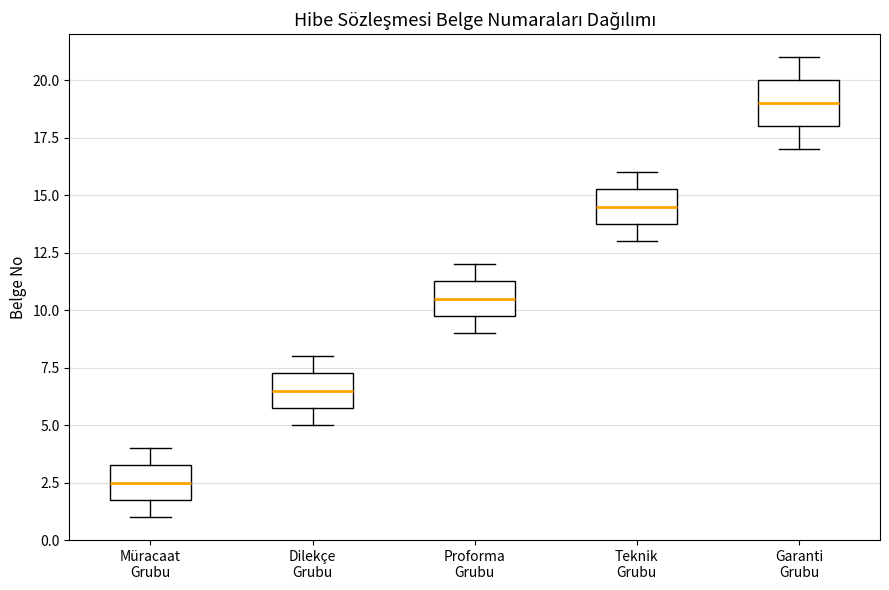

Reading left to right, read every box against the y-axis: the position of its median line, the range the box covers, and the ends of its whiskers. The values are not printed on the chart, so give them approximately, as read against the axis.

Müracaat Grubu: median 2.5, box 2.0 to 3.5, whiskers 1.0 to 4.0
Dilekçe Grubu: median 6.5, box 6.0 to 7.5, whiskers 5.0 to 8.0
Proforma Grubu: median 10.5, box 10.0 to 11.5, whiskers 9.0 to 12.0
Teknik Grubu: median 14.5, box 14.0 to 15.5, whiskers 13.0 to 16.0
Garanti Grubu: median 19.0, box 18.0 to 20.0, whiskers 17.0 to 21.0